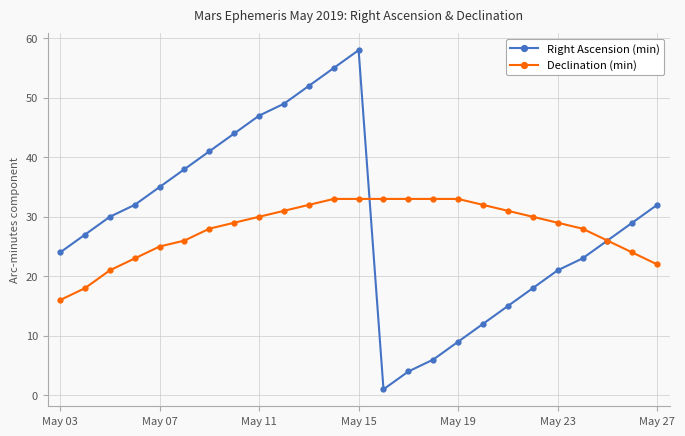

What is the value of the Declination (min) point at the 19th from the left?

31